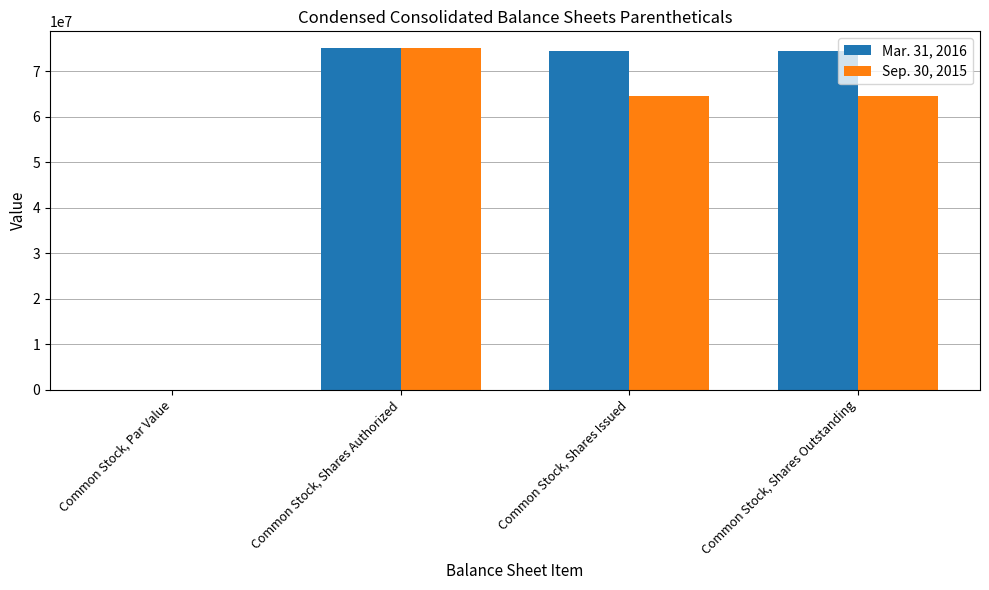

Which category has the highest value in the Sep. 30, 2015 series?

Common Stock, Shares Authorized